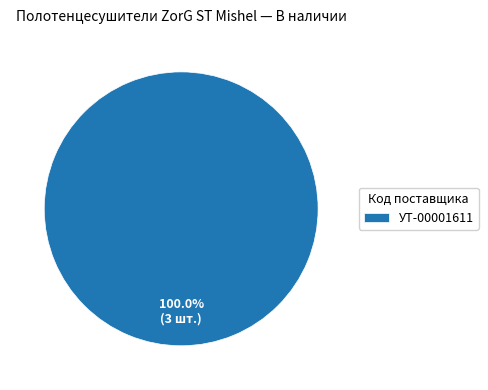

Which slice represents more than half of the pie?

УТ-00001611